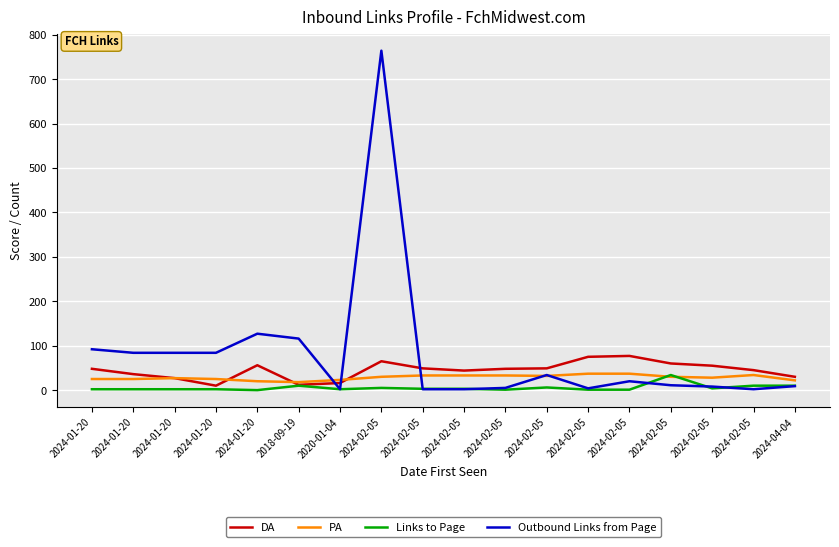

Count the number of categories in the chart.

18